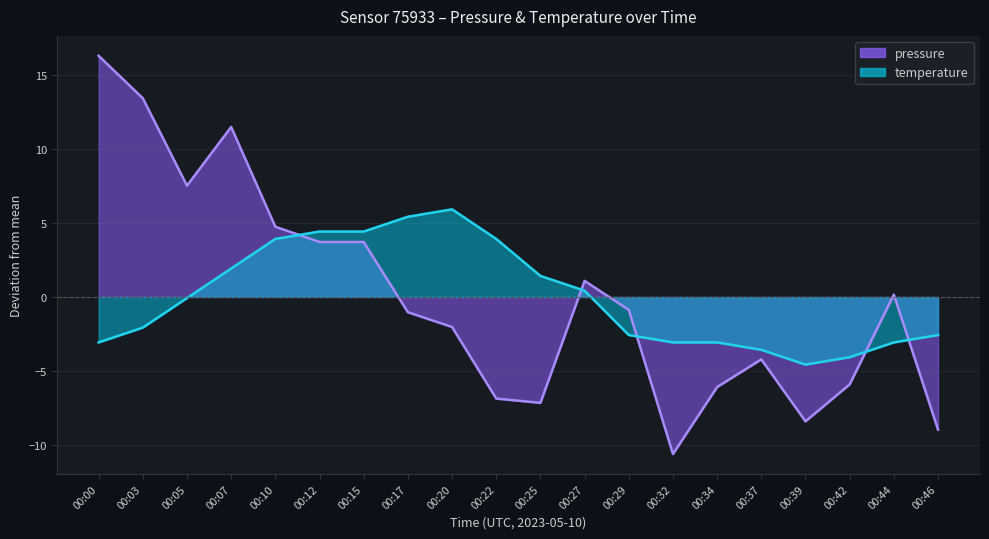

What is the spread (max minus min) of values at 00:42?

1.8